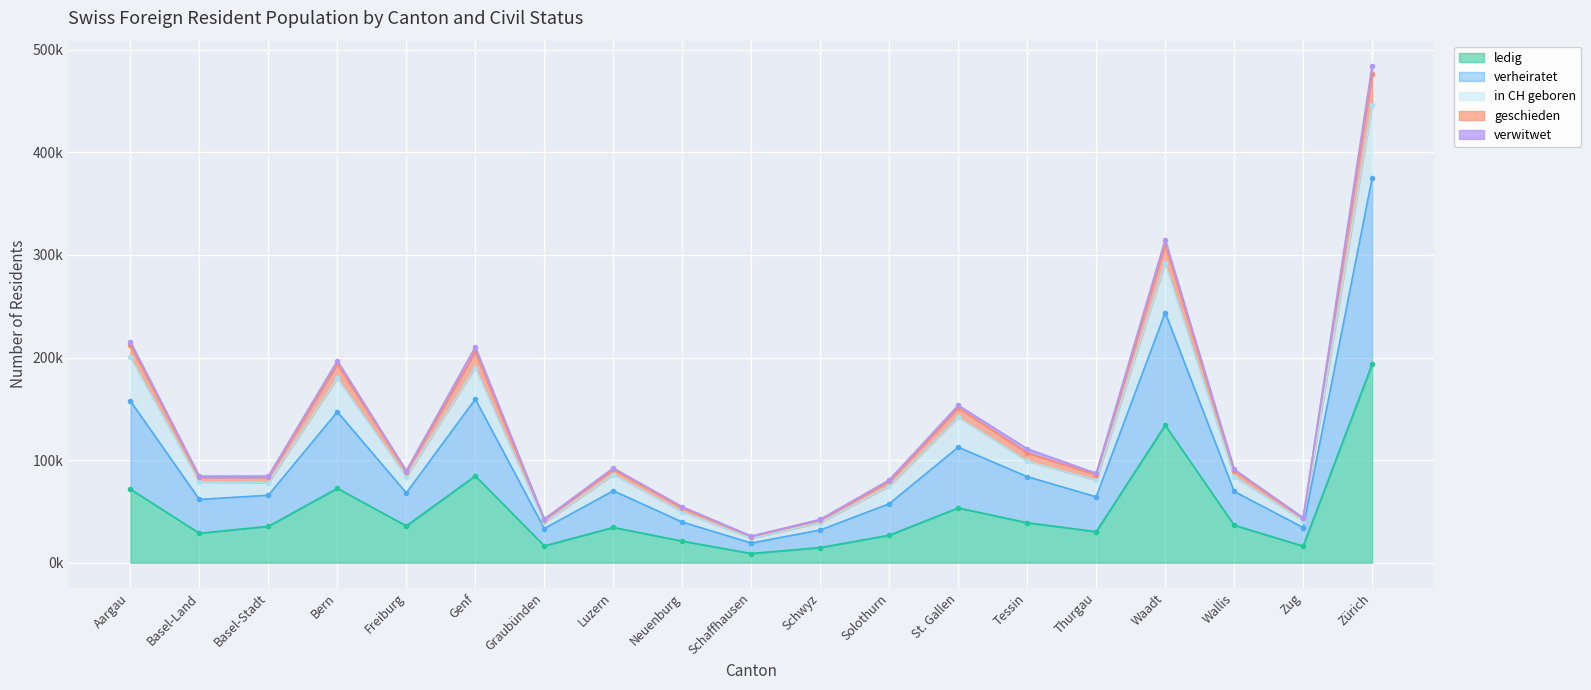

At which label does in CH geboren reach its peak?

Zürich